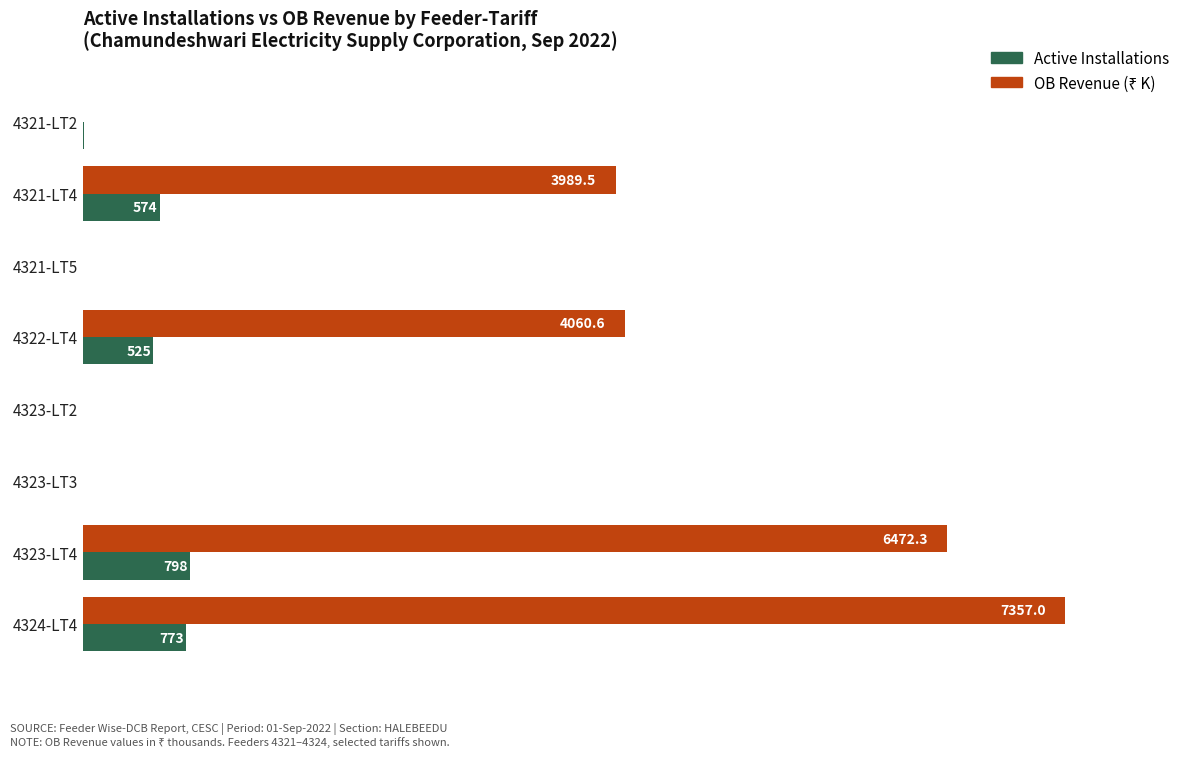

Is it true that Active Installations equals 574.0 at 4321-LT4?

True